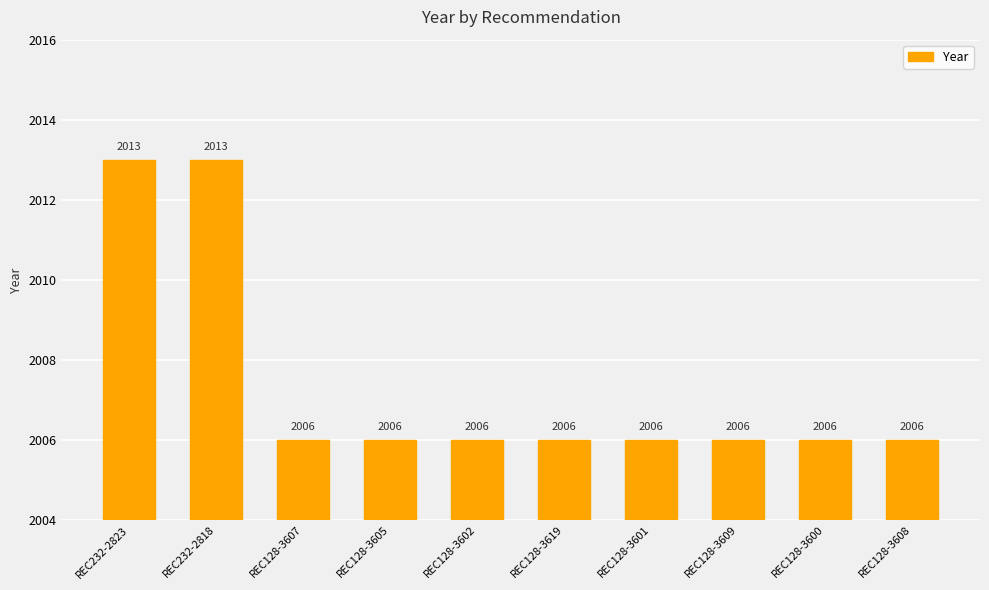

What is the label of the 1st bar from the left?

REC232-2823